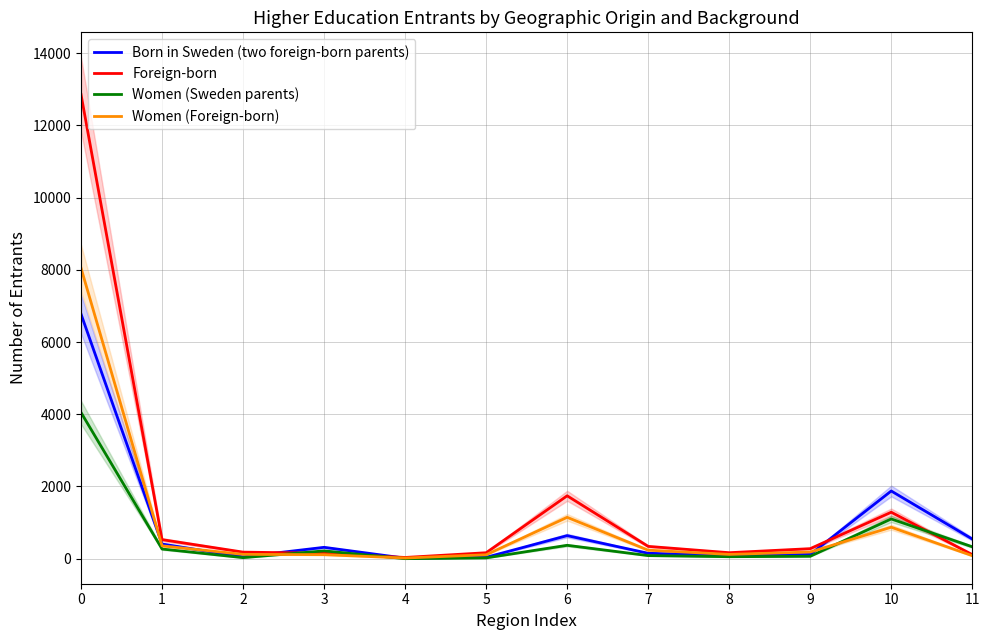

Rank the series by their maximum value, from lowest to highest.

Women (Sweden parents), Born in Sweden (two foreign-born parents), Women (Foreign-born), Foreign-born